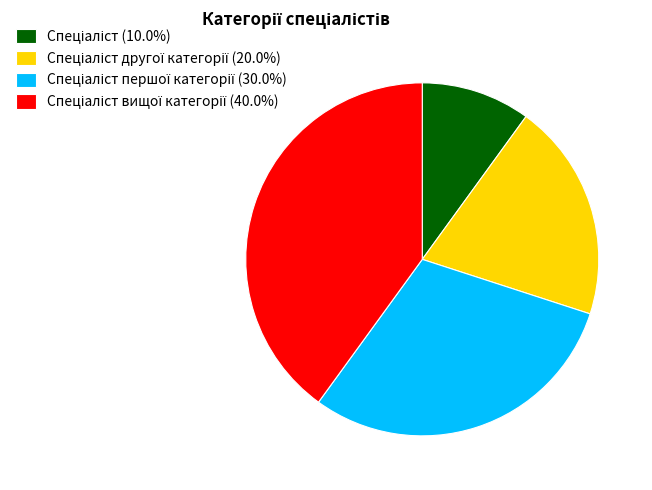

Does any single category account for the majority?

No